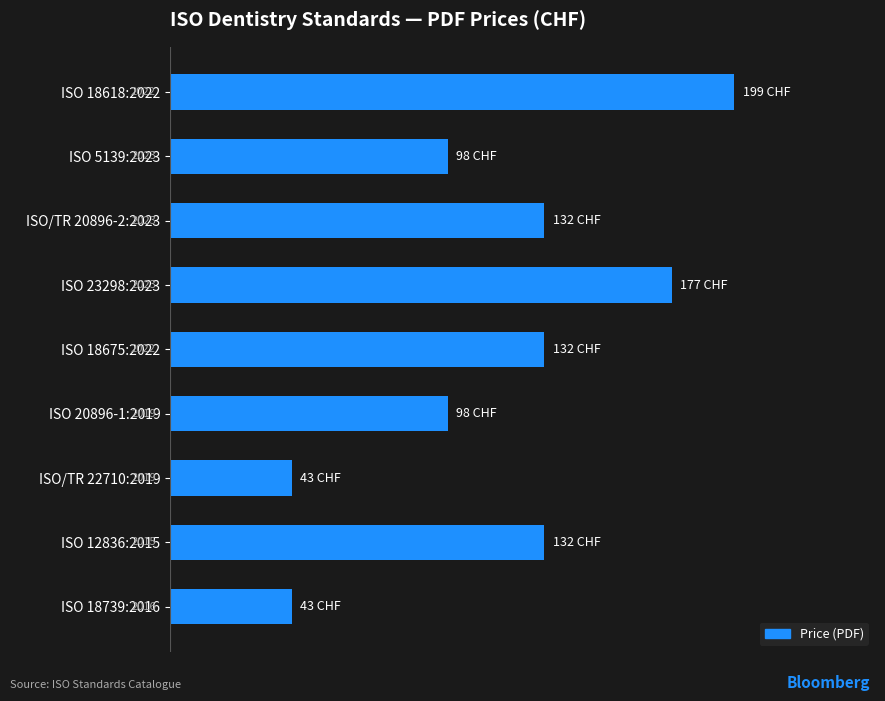

Does the chart contain any negative values?

No